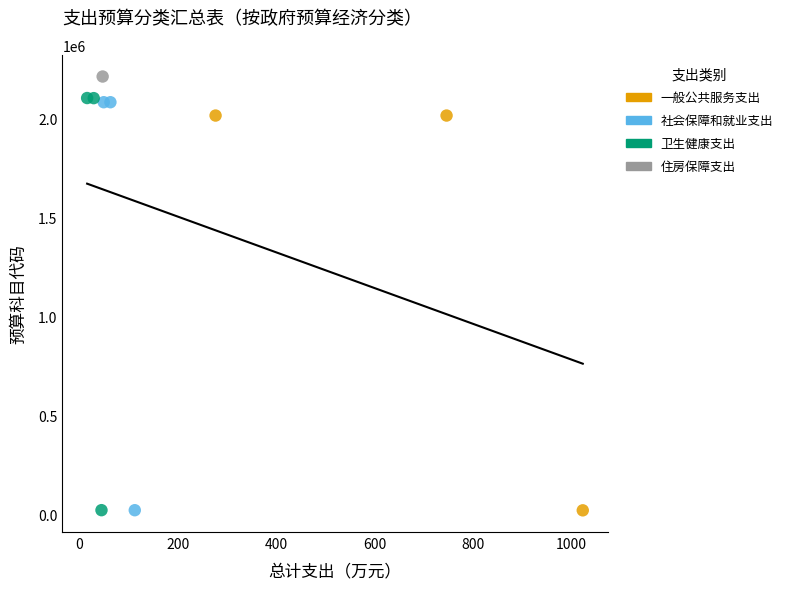

What are all the series names shown in the legend?

一般公共服务支出, 社会保障和就业支出, 卫生健康支出, 住房保障支出